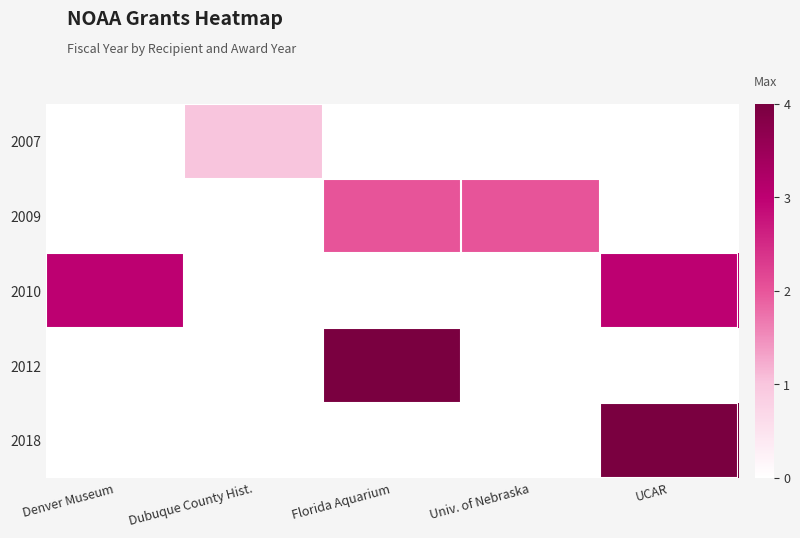

Reading left to right, extract all data points from this chart.

2007: Denver Museum=0	Dubuque County Hist.=1	Florida Aquarium=0	Univ. of Nebraska=0	UCAR=0
2009: Denver Museum=0	Dubuque County Hist.=0	Florida Aquarium=2	Univ. of Nebraska=2	UCAR=0
2010: Denver Museum=3	Dubuque County Hist.=0	Florida Aquarium=0	Univ. of Nebraska=0	UCAR=3
2012: Denver Museum=0	Dubuque County Hist.=0	Florida Aquarium=4	Univ. of Nebraska=0	UCAR=0
2018: Denver Museum=0	Dubuque County Hist.=0	Florida Aquarium=0	Univ. of Nebraska=0	UCAR=4